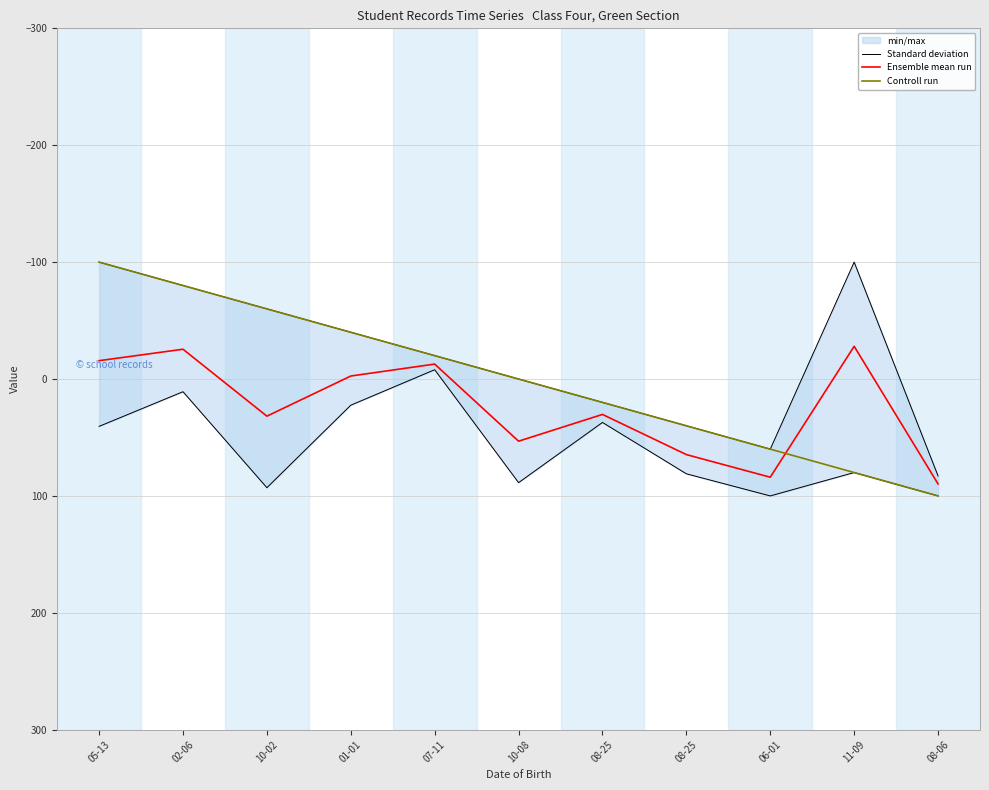

Is it true that Controll run equals -27.8 at 07-11?

False